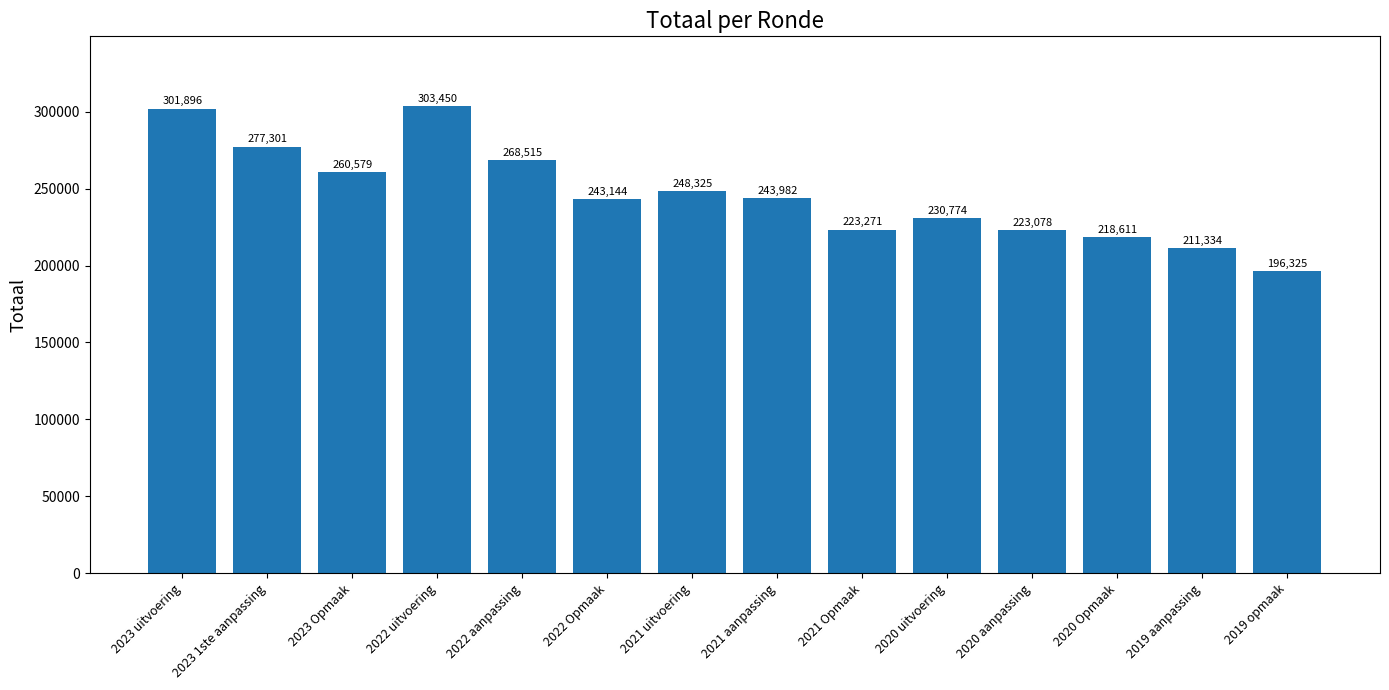

The value at 2023 Opmaak is 139868. True or false?

False